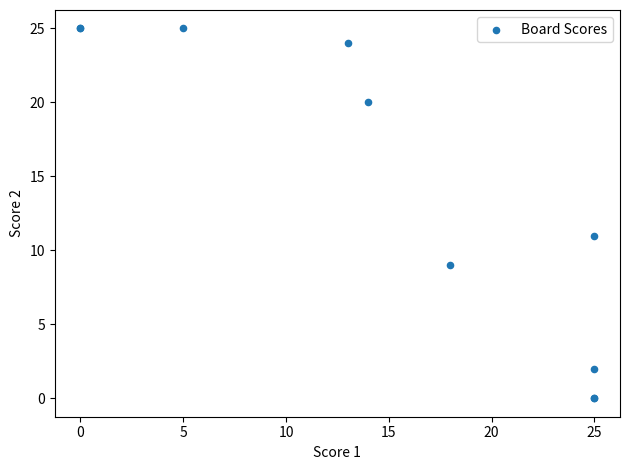

What Y value in the scatter plot is closest to 12?

11